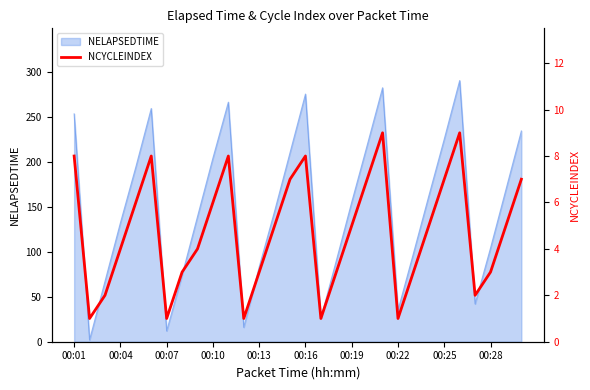

True or false: there are more than 0 points higher than both neighbors.

True